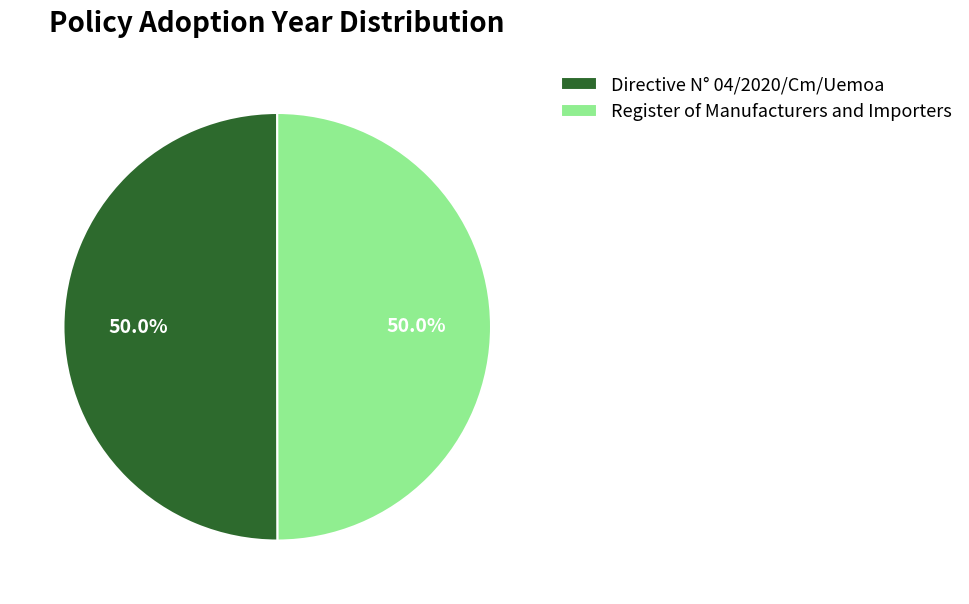

To the nearest percent, what is the combined percentage of Directive N° 04/2020/Cm/Uemoa and Register of Manufacturers and Importers?

100%